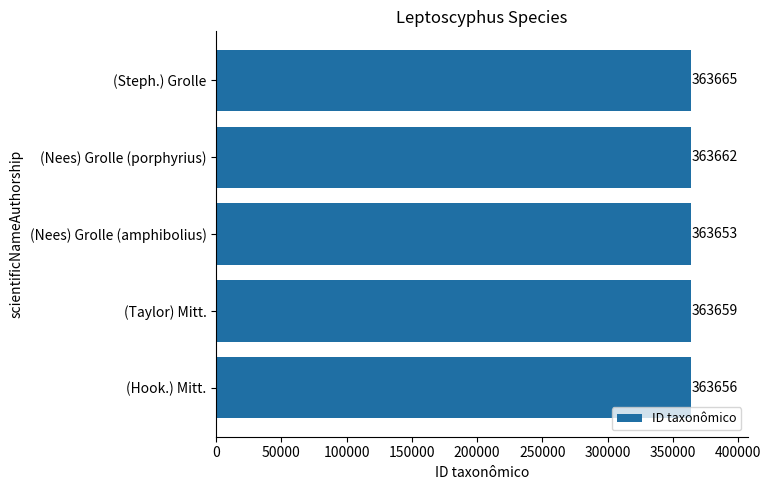

List the labels in order of value, largest first.

(Steph.) Grolle, (Nees) Grolle (porphyrius), (Taylor) Mitt., (Hook.) Mitt., (Nees) Grolle (amphibolius)